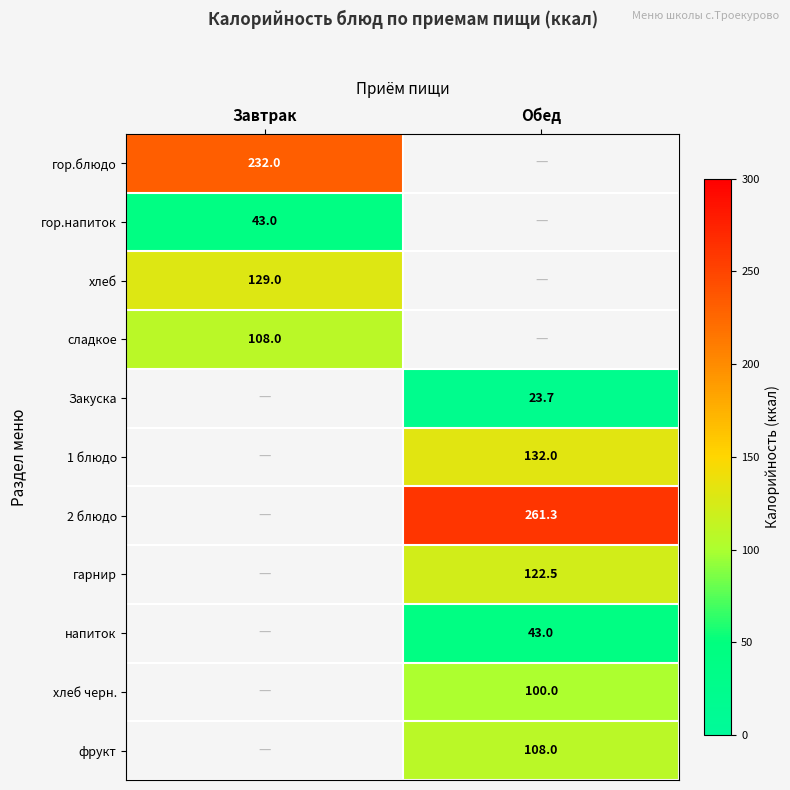

Is it true that фрукт equals 108.0 at Обед?

True